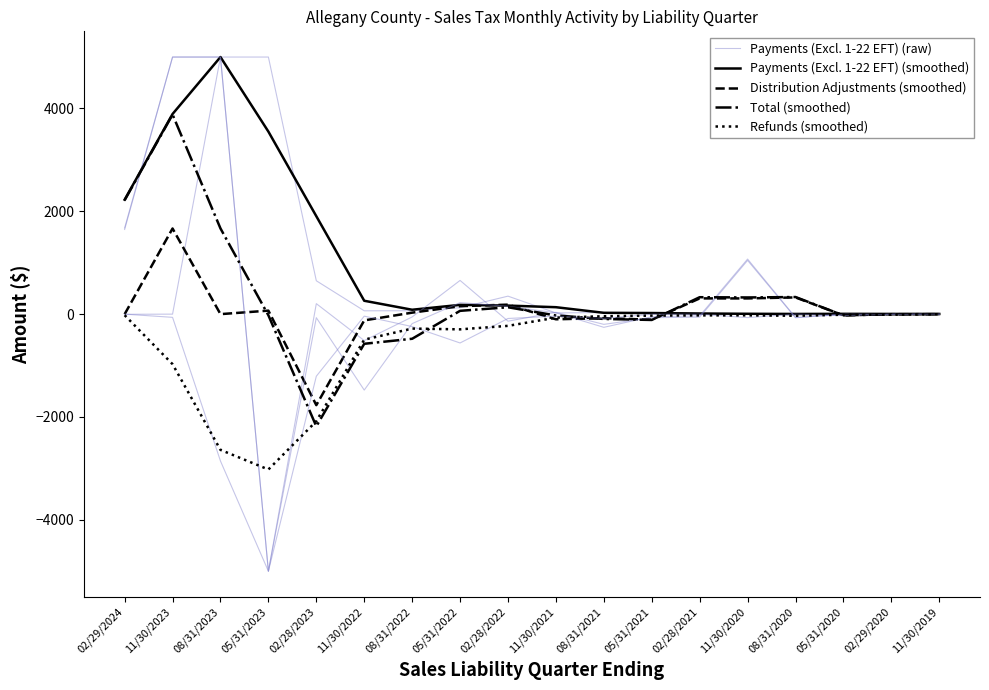

How many data points in Distribution Adjustments (smoothed) are above 0?

8